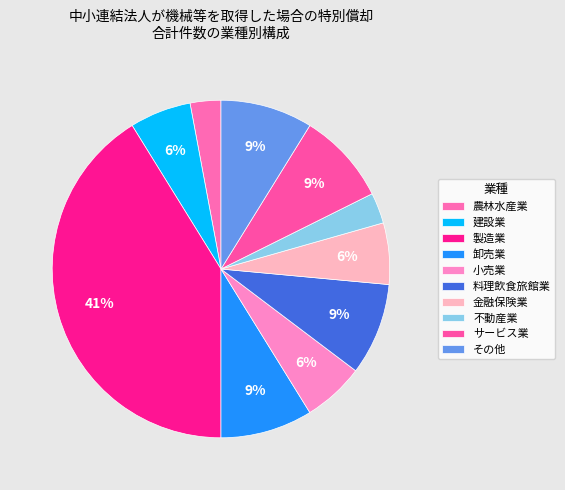

How many segments does this pie chart have?

10